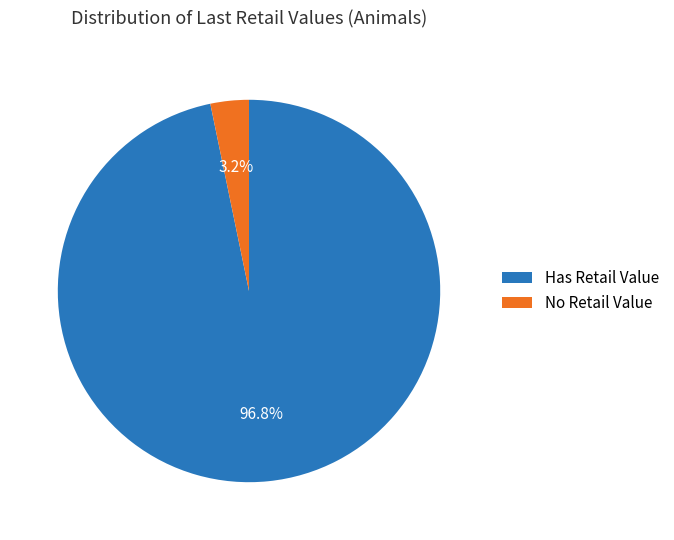

What is the largest slice in the pie chart?

Has Retail Value